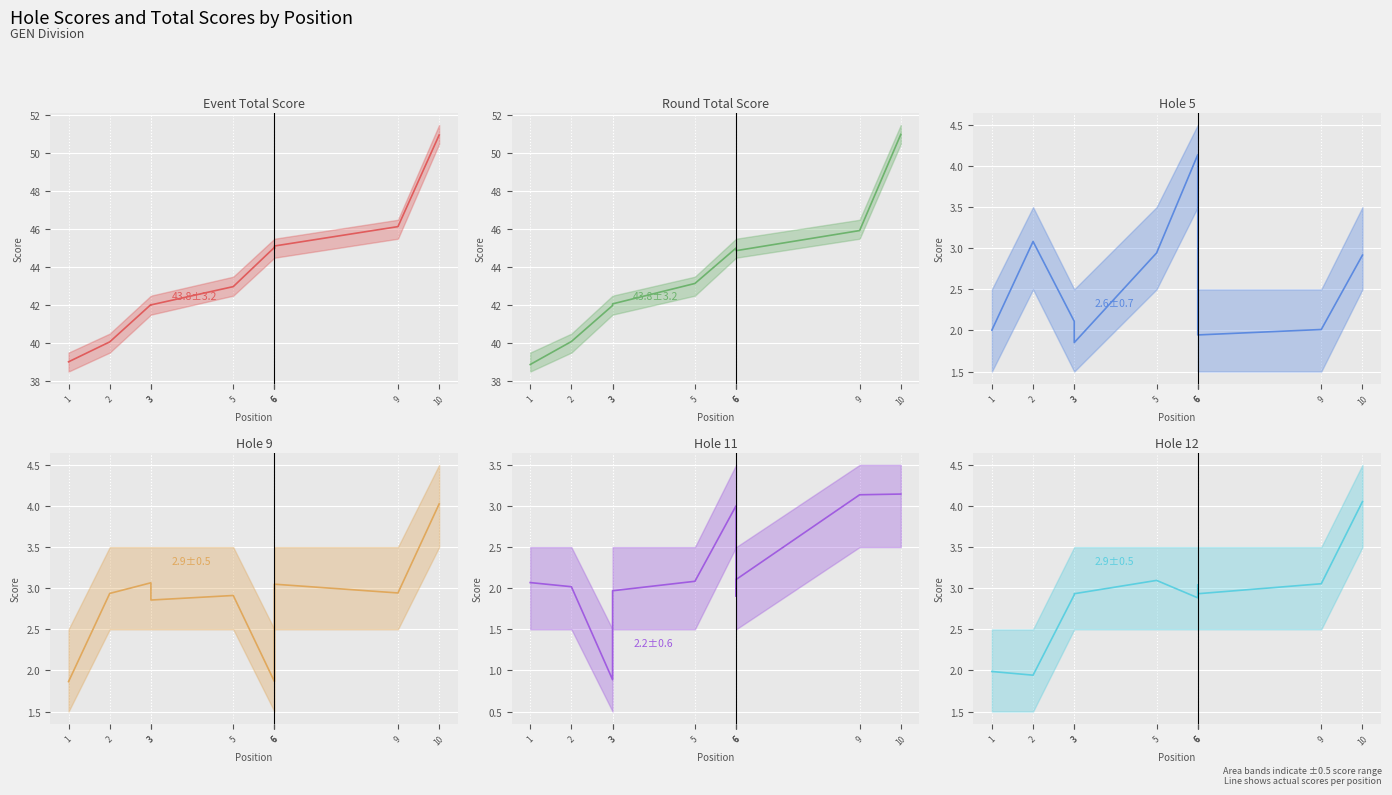

Rank the categories by event_total_score_line value from lowest to highest.

1, 2, 3, 3, 5, 6, 6, 6, 9, 10